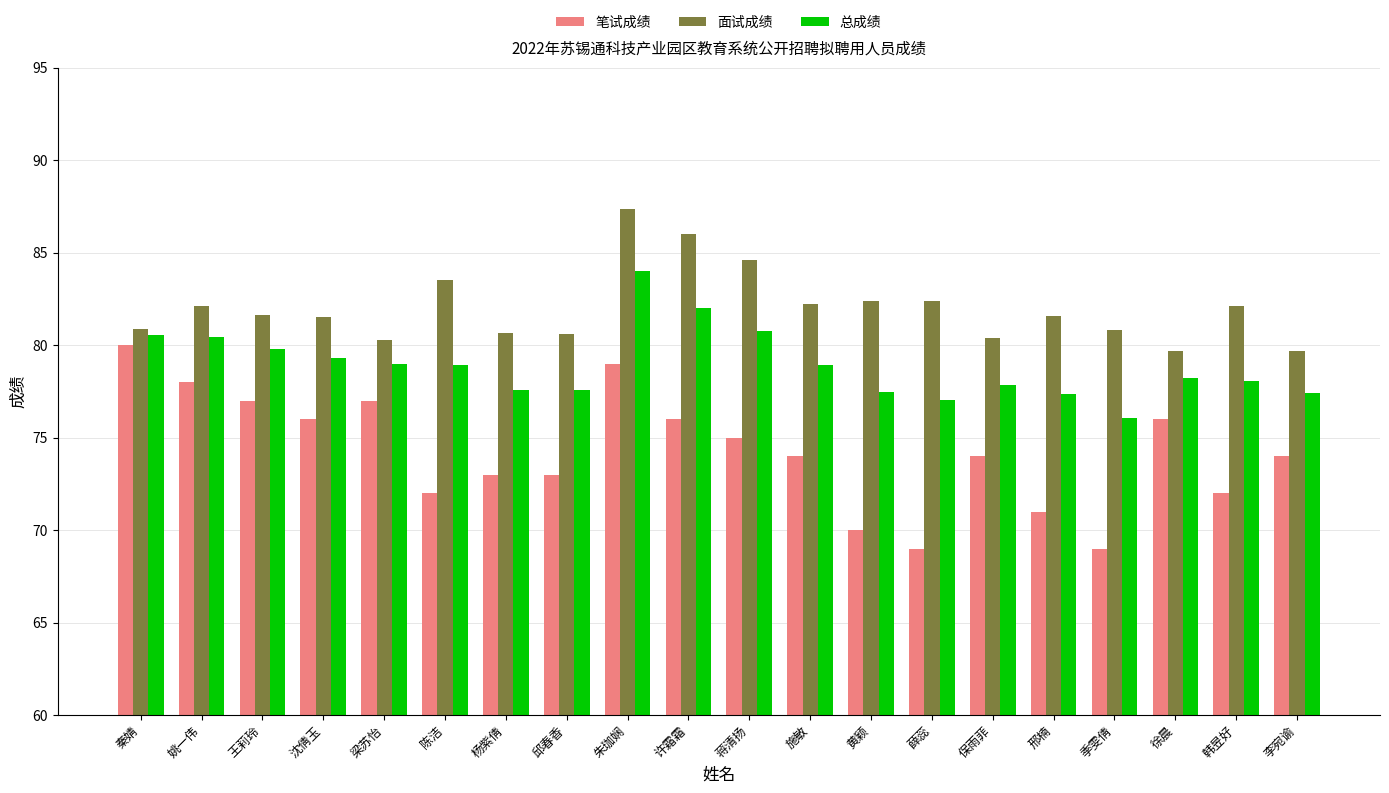

How many data points does each series have?

20